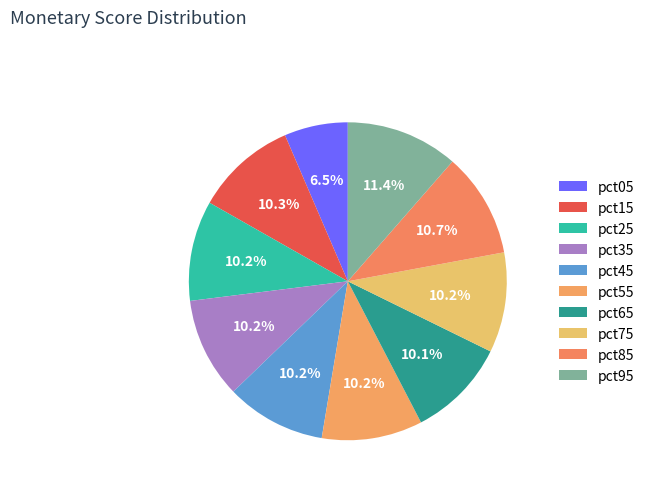

What is the total percentage of pct25 and pct55?

20.4%